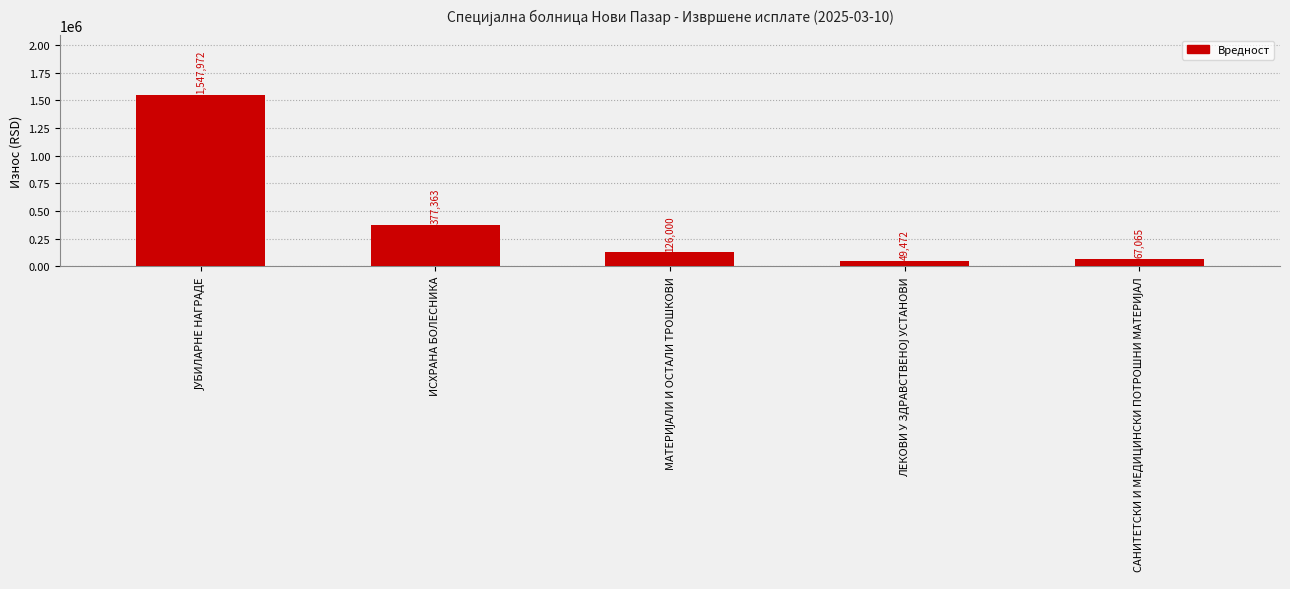

How many categories are shown in the chart?

5